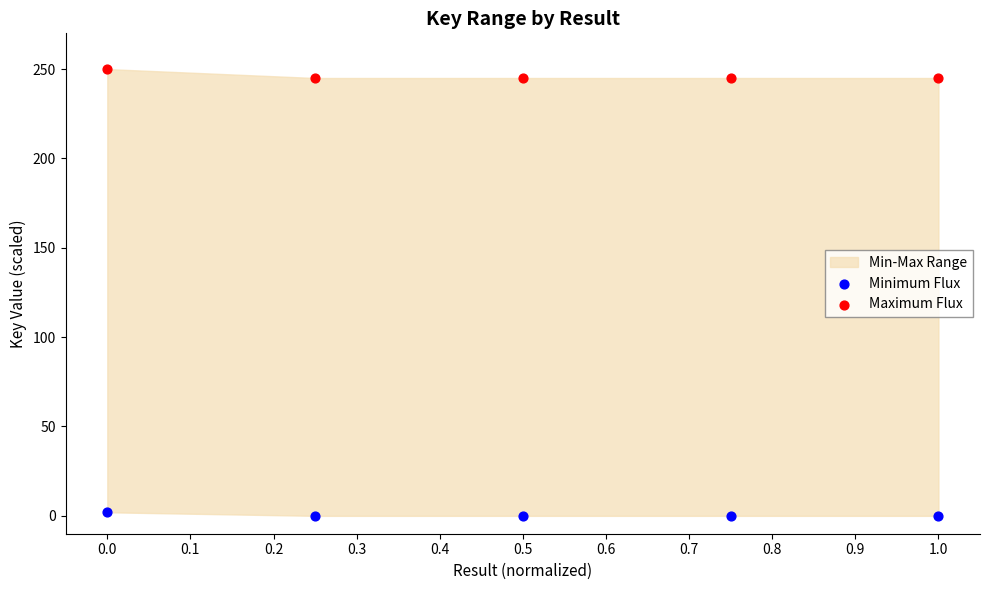

Which series reaches the maximum Y coordinate?

Maximum Flux